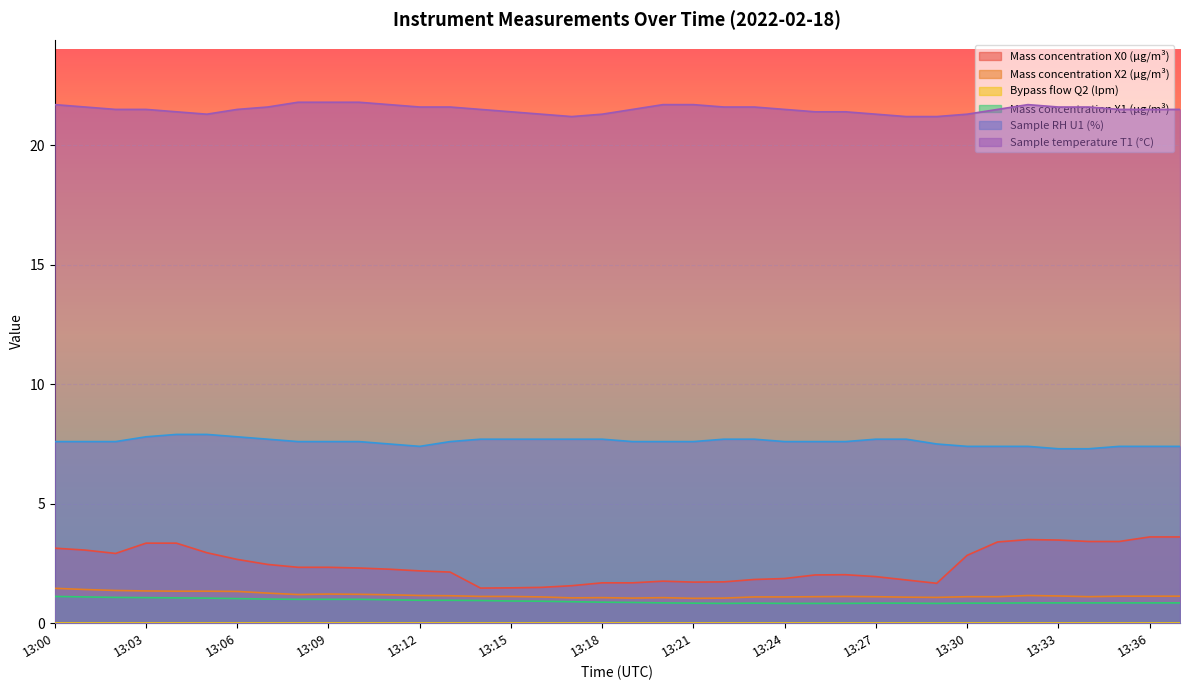

True or false: Mass concentration X2 (μg/m³) and Sample RH U1 (%) intersect in this chart.

False